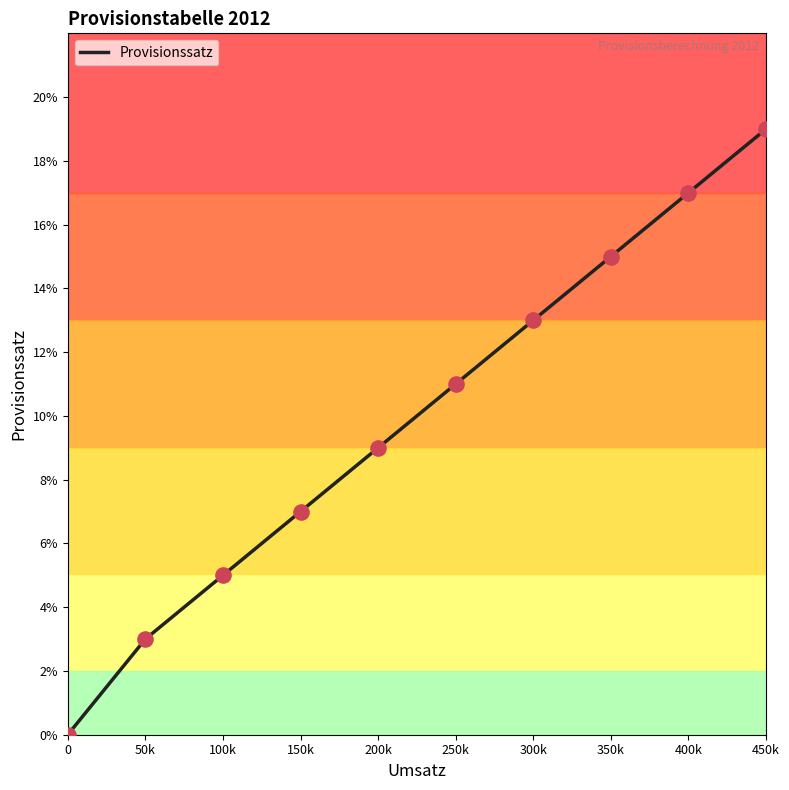

Which has a higher value, 50k or 0?

50k